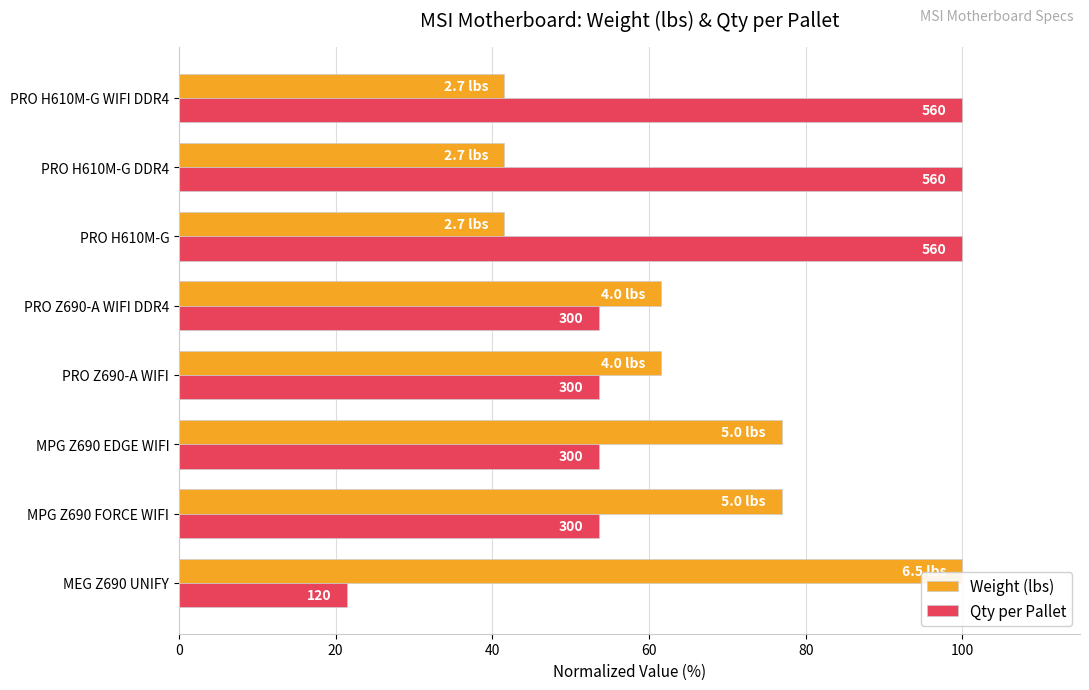

What are all the series names shown in the legend?

Weight (lbs), Qty per Pallet